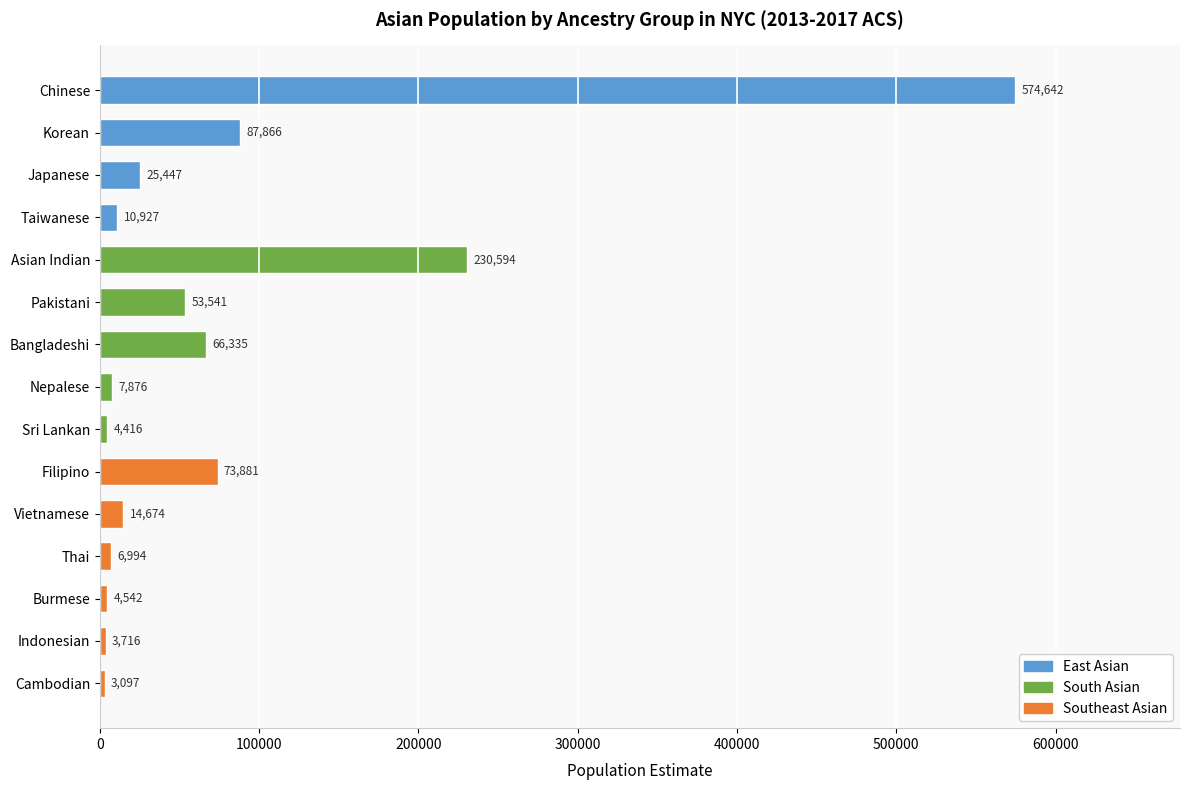

The chart shows a value of 66335 at Bangladeshi. True or false?

True